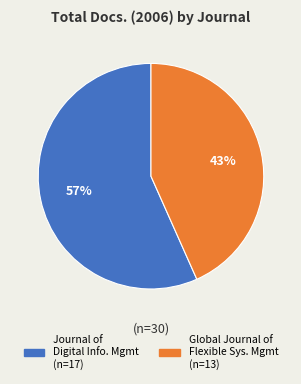

Does any single category account for the majority?

Yes